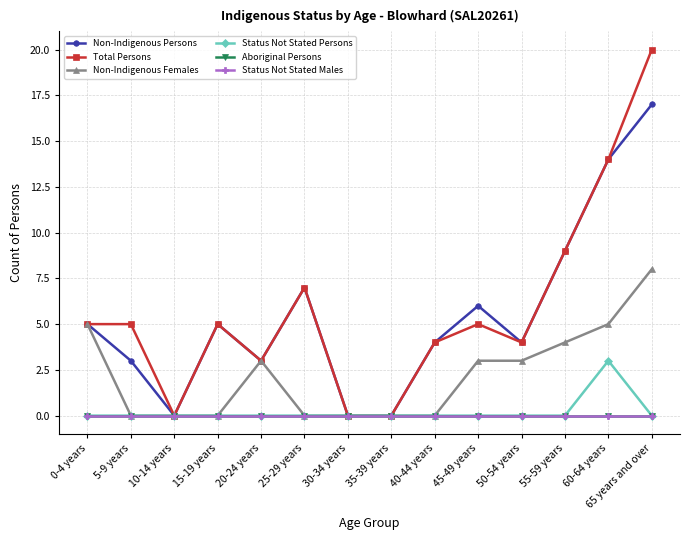

What is the difference between the second highest and minimum values in the Non-Indigenous Persons series?

14